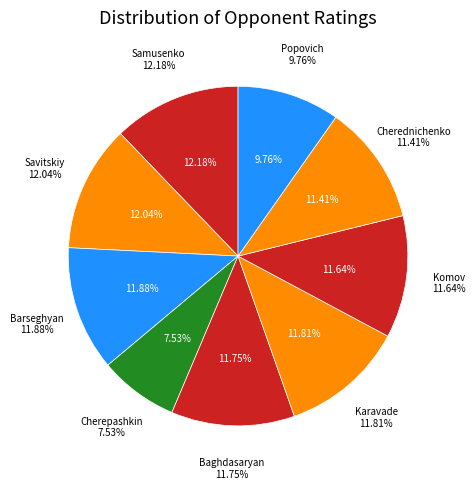

What is the total percentage of Cherepashkin Ivan and Popovich Alexey?

17.3%